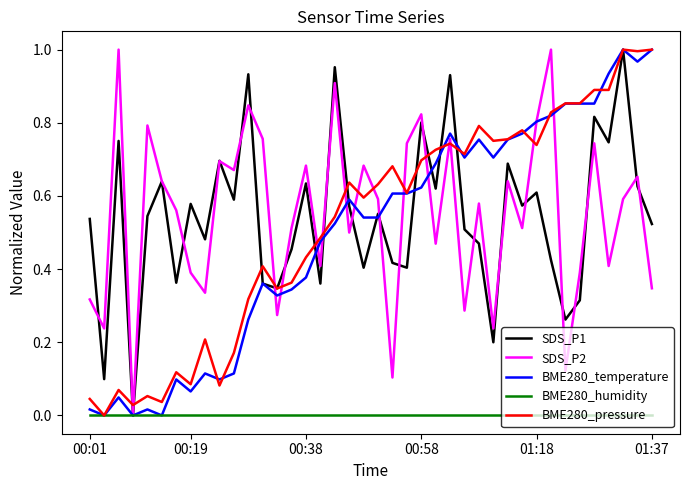

What are all the series names shown in the legend?

SDS_P1, SDS_P2, BME280_temperature, BME280_humidity, BME280_pressure